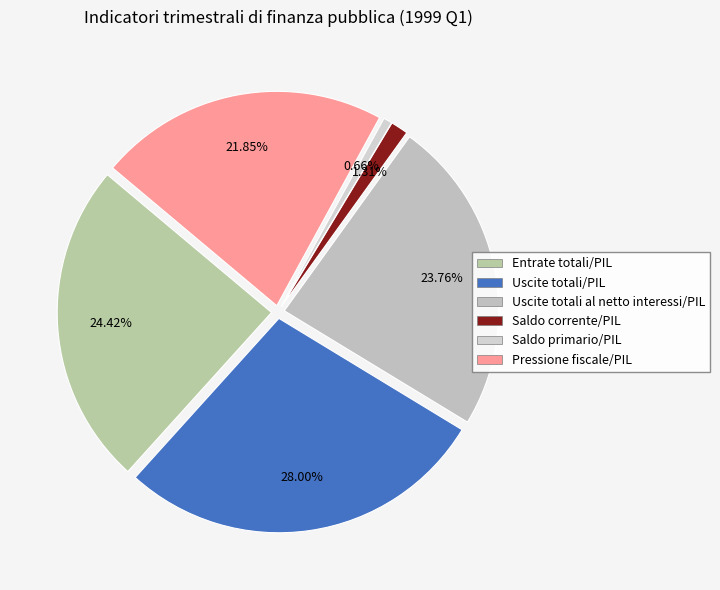

Count the number of slices in the pie.

6